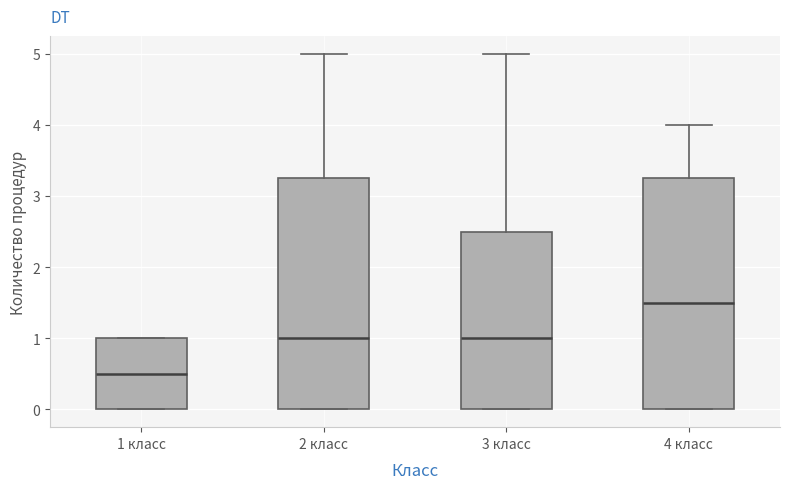

Reading left to right, read every box against the y-axis: the position of its median line, the range the box covers, and the ends of its whiskers. The values are not printed on the chart, so give them approximately, as read against the axis.

1 класс: median 0.5, box 0.0 to 1.0, whiskers 0.0 to 1.0
2 класс: median 1.0, box 0.0 to 3.3, whiskers 0.0 to 5.0
3 класс: median 1.0, box 0.0 to 2.5, whiskers 0.0 to 5.0
4 класс: median 1.5, box 0.0 to 3.3, whiskers 0.0 to 4.0